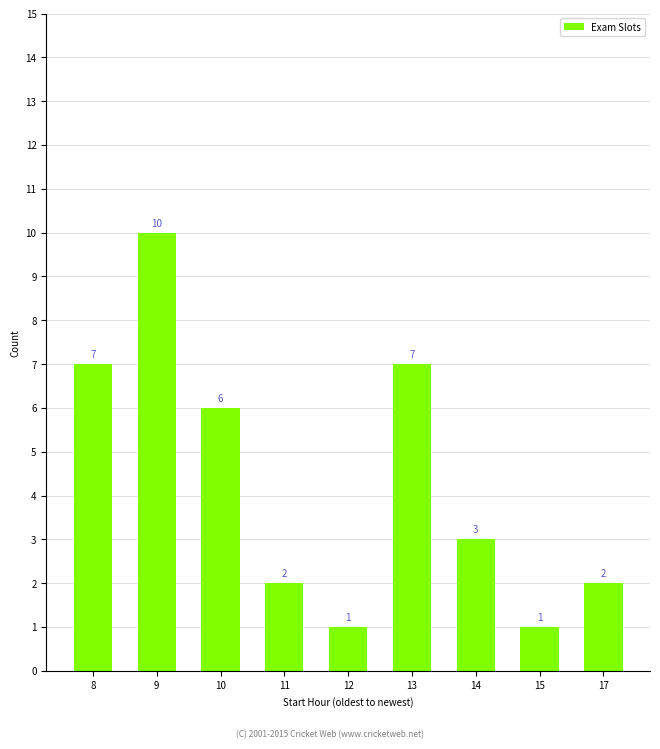

Is it true that the value at 11 is 2?

True